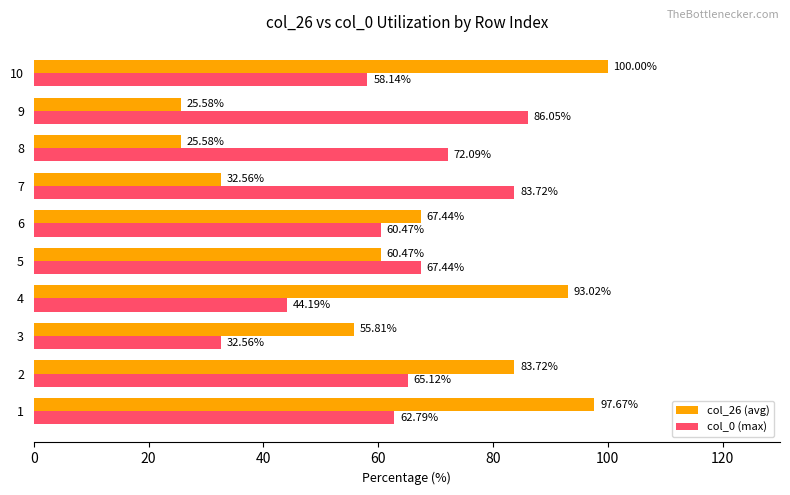

Is the value of col_0 (max) at 5 greater than the value of col_26 (avg) at 2?

No